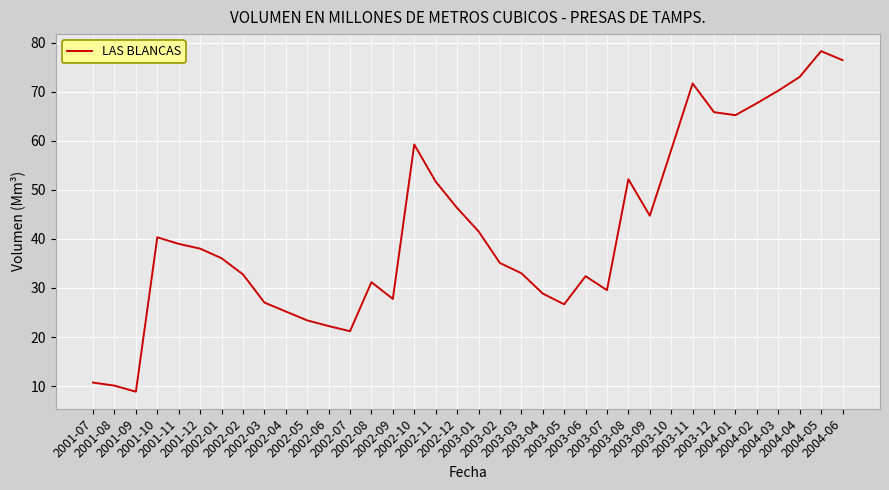

What is the minimum value shown in the chart?

8.8